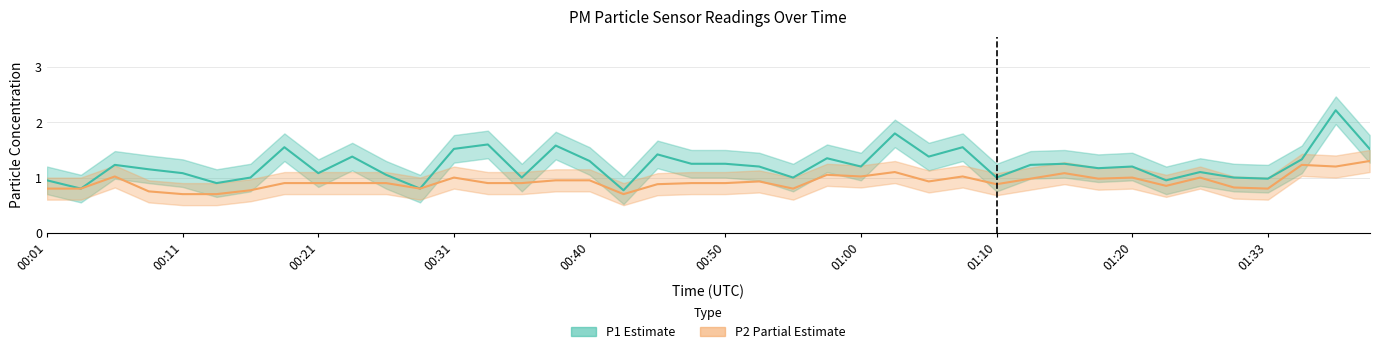

What is the sum of all P1 (Estimate) values?

49.1